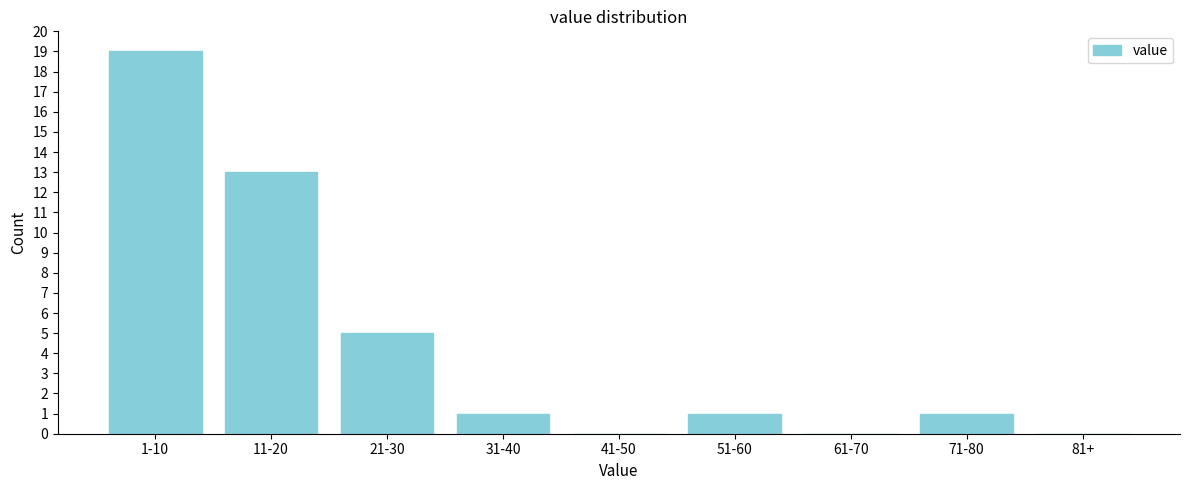

Reading left to right, list all the values displayed in this chart.

1-10=19	11-20=13	21-30=5	31-40=1	41-50=0	51-60=1	61-70=0	71-80=1	81+=0